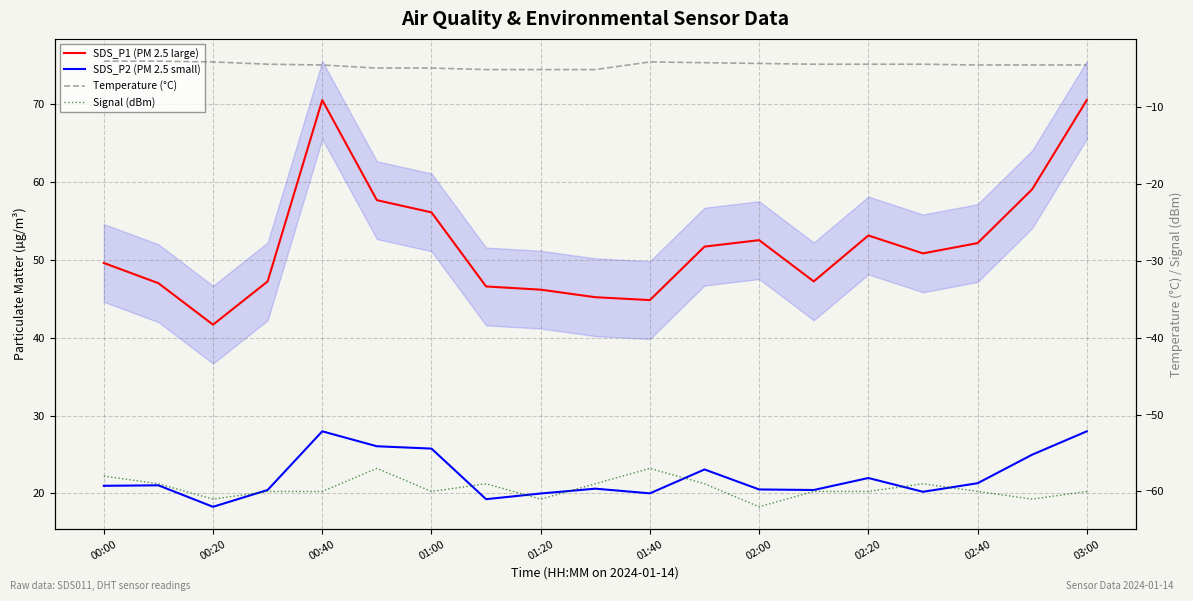

What position from the left is 11?

12